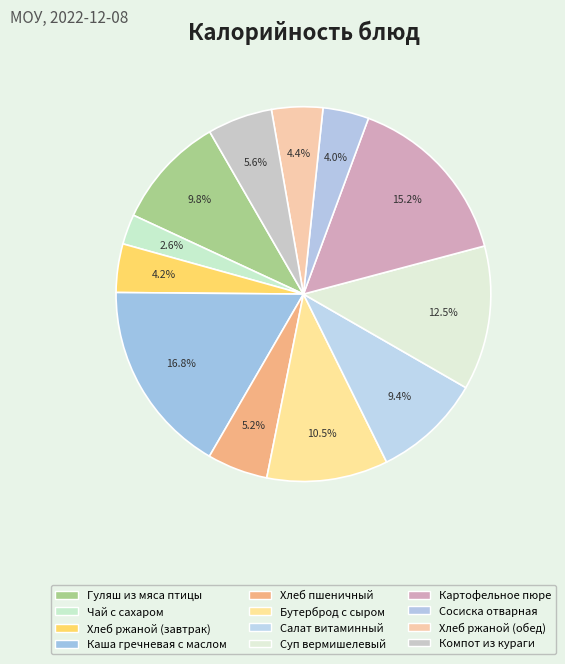

True or false: Каша гречневая с маслом accounts for 17% of the total.

True